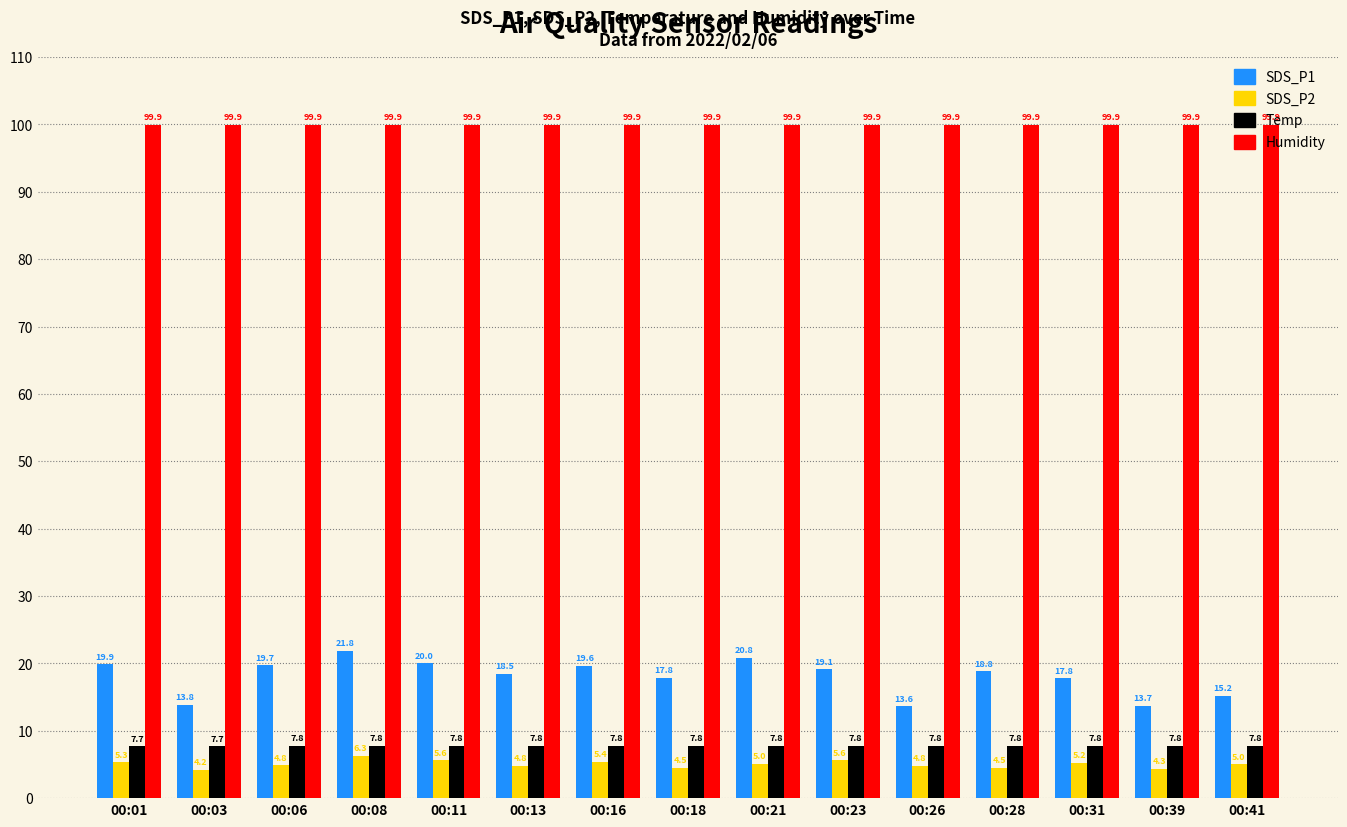

How many groups of bars are there?

15